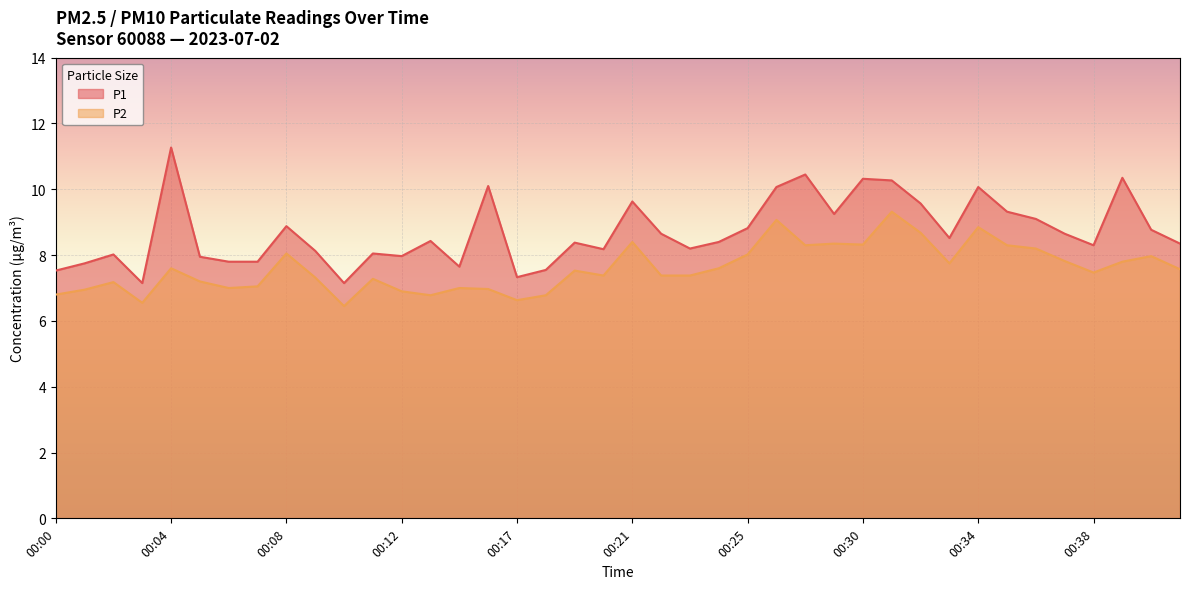

Does the chart display data point markers on the line(s)?

No